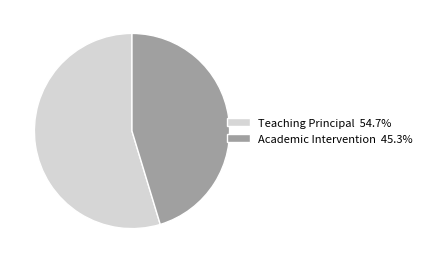

Which has a higher value, Academic Intervention or Teaching Principal?

Teaching Principal